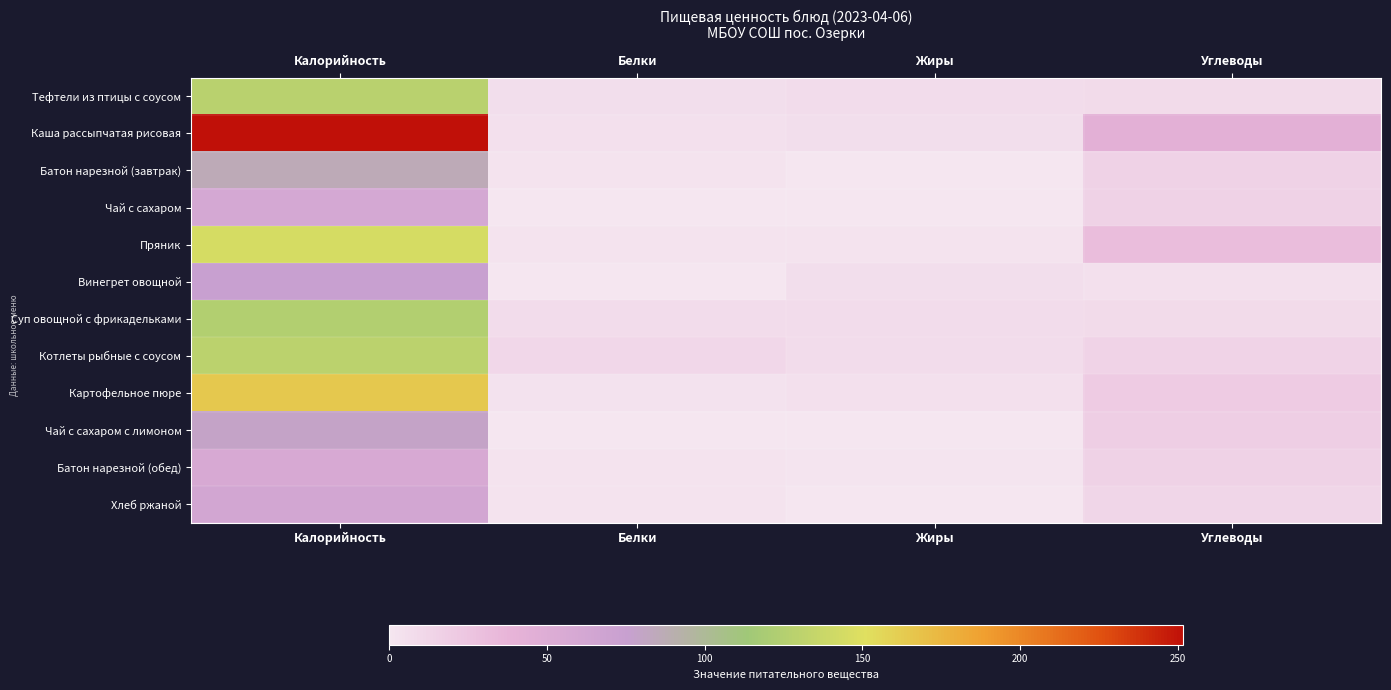

Which series changed the most between Калорийность and Углеводы?

Каша рассыпчатая рисовая